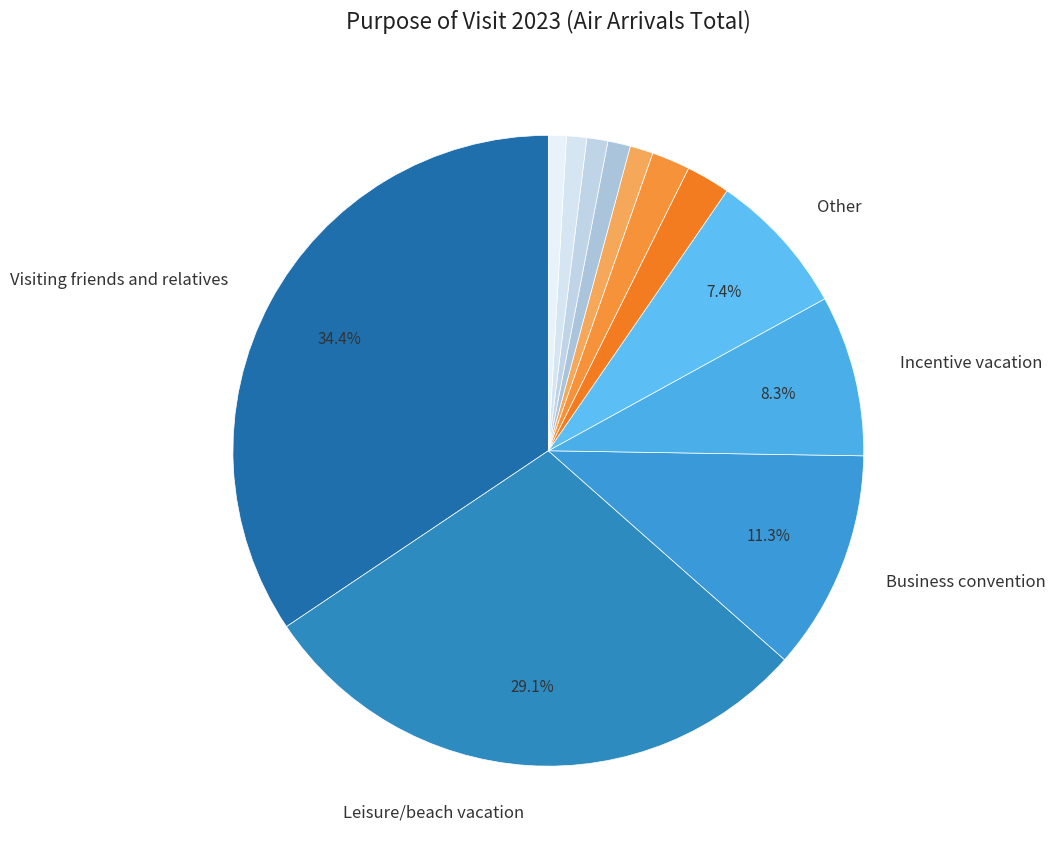

Count the number of slices in the pie.

12